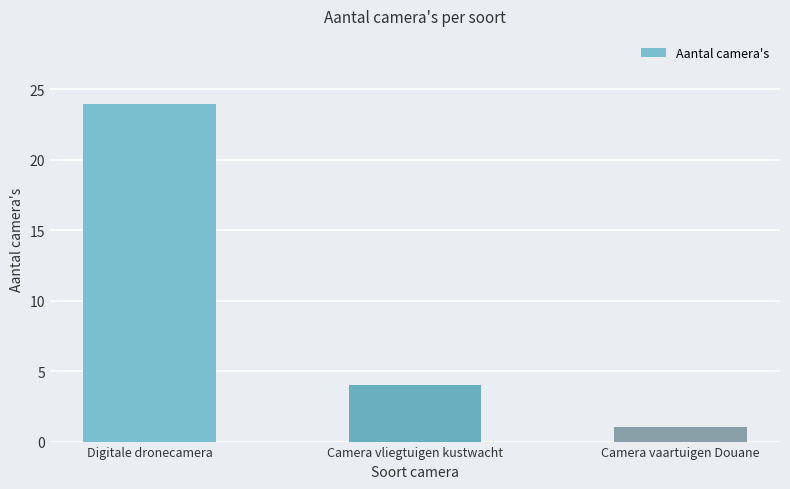

What is the difference between the values at Digitale dronecamera and Camera vliegtuigen kustwacht?

20